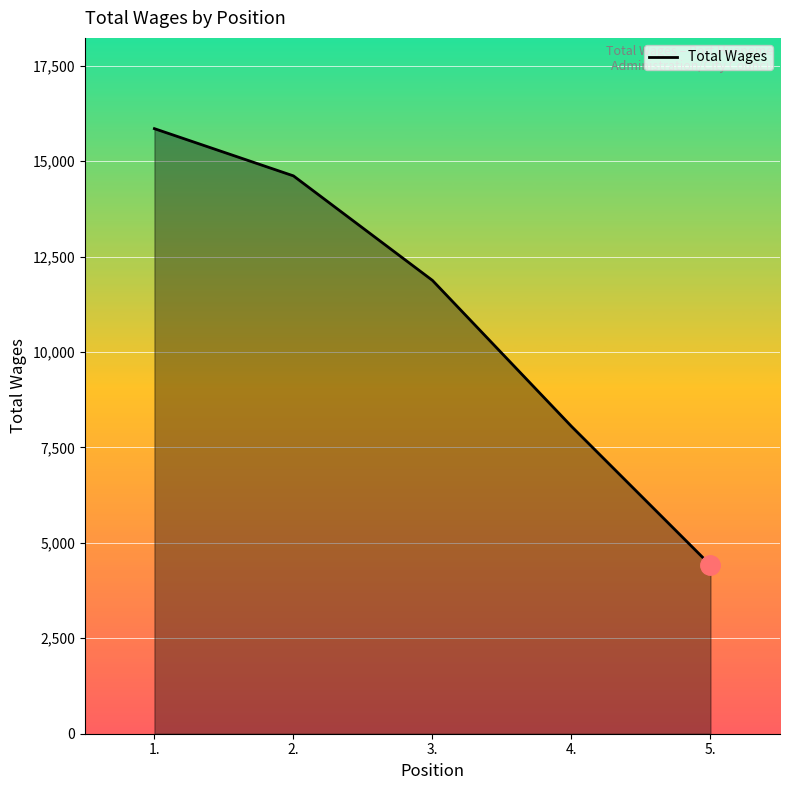

Reading right to left, what are all the values shown in this chart?

5.=4415	4.=8051	3.=11875	2.=14613	1.=15850